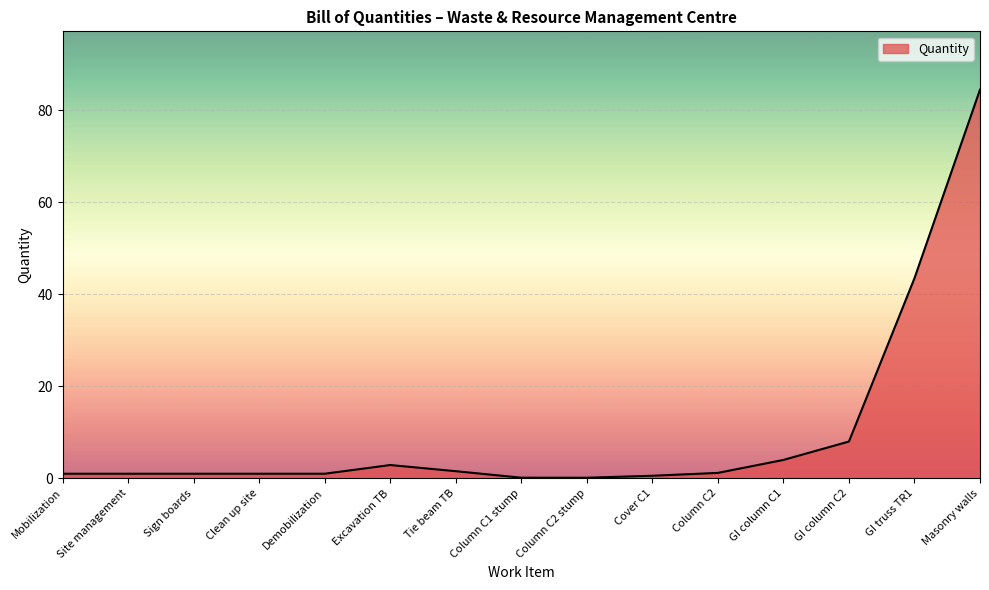

What is the minimum value shown in the chart?

0.1